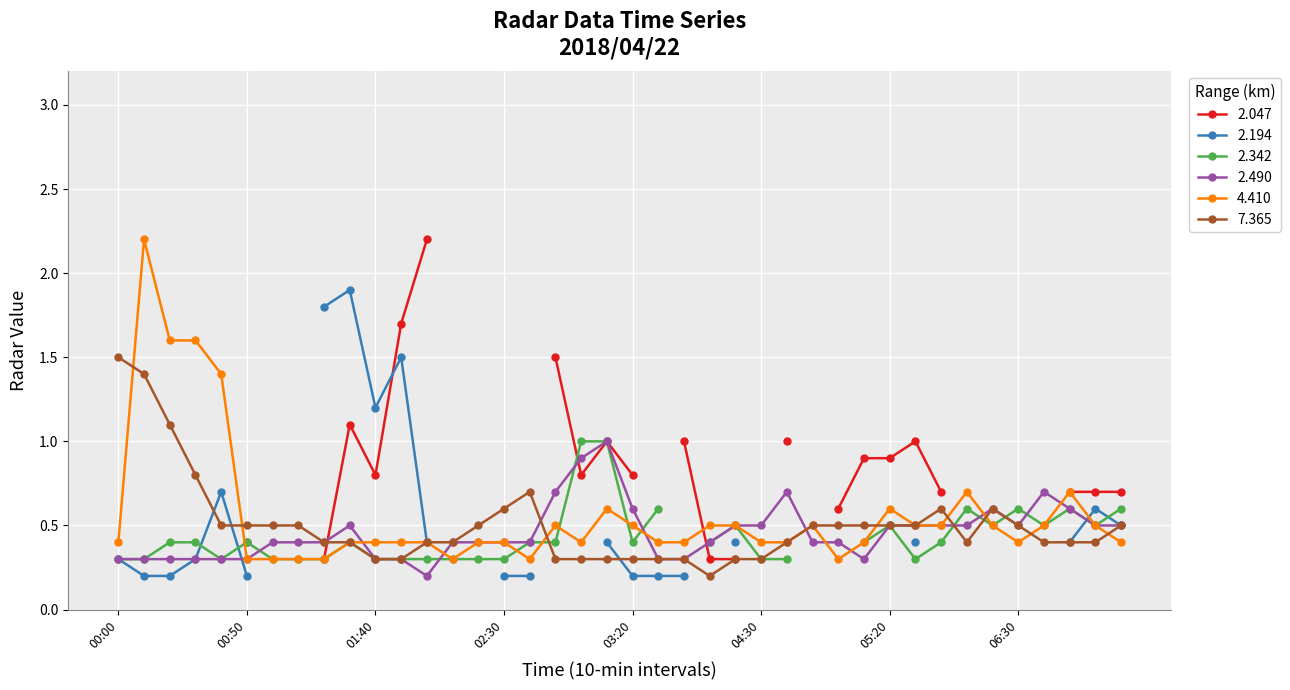

Which series has the widest spread of values?

4.410